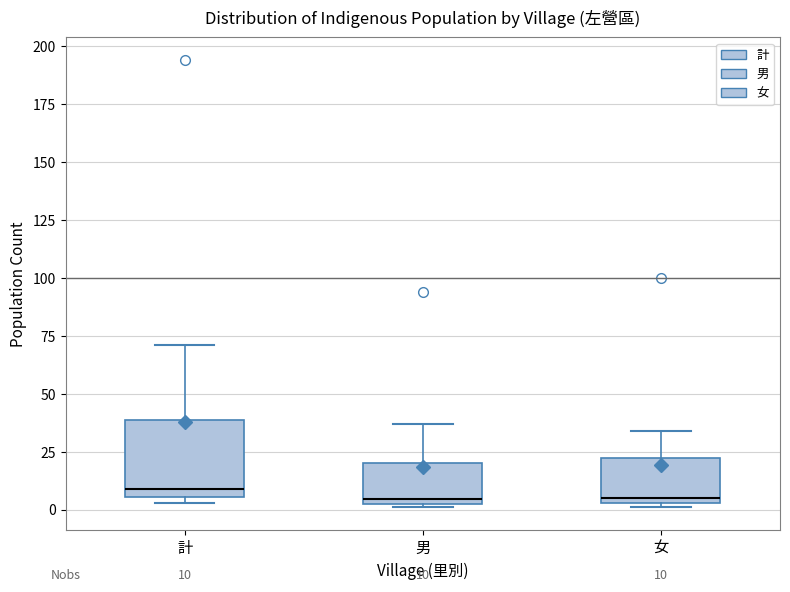

Comparing the boxes themselves (not the whiskers), which one is the tallest?

計